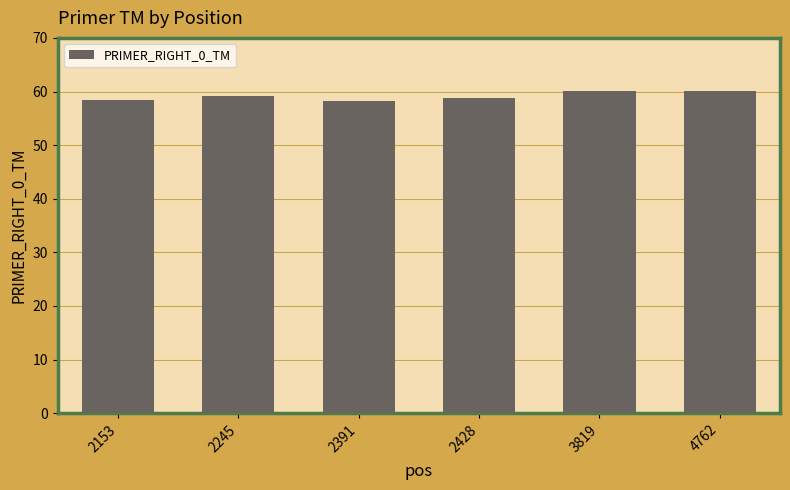

Are the bars horizontal?

No